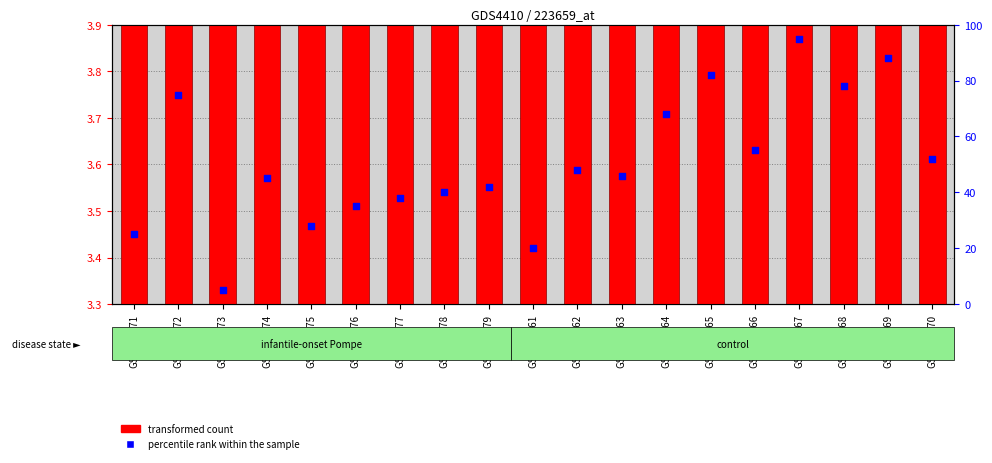

Which series has the largest total across all categories?

transformed count